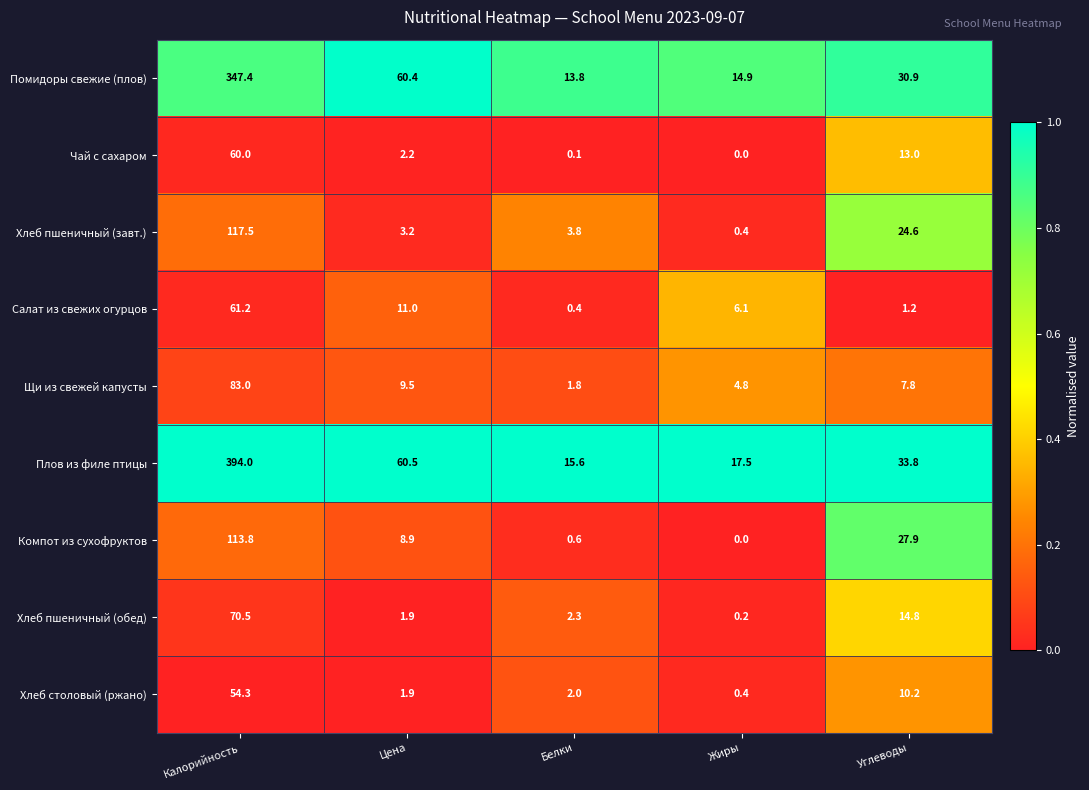

What is the difference between the highest and lowest values at Калорийность?

339.7